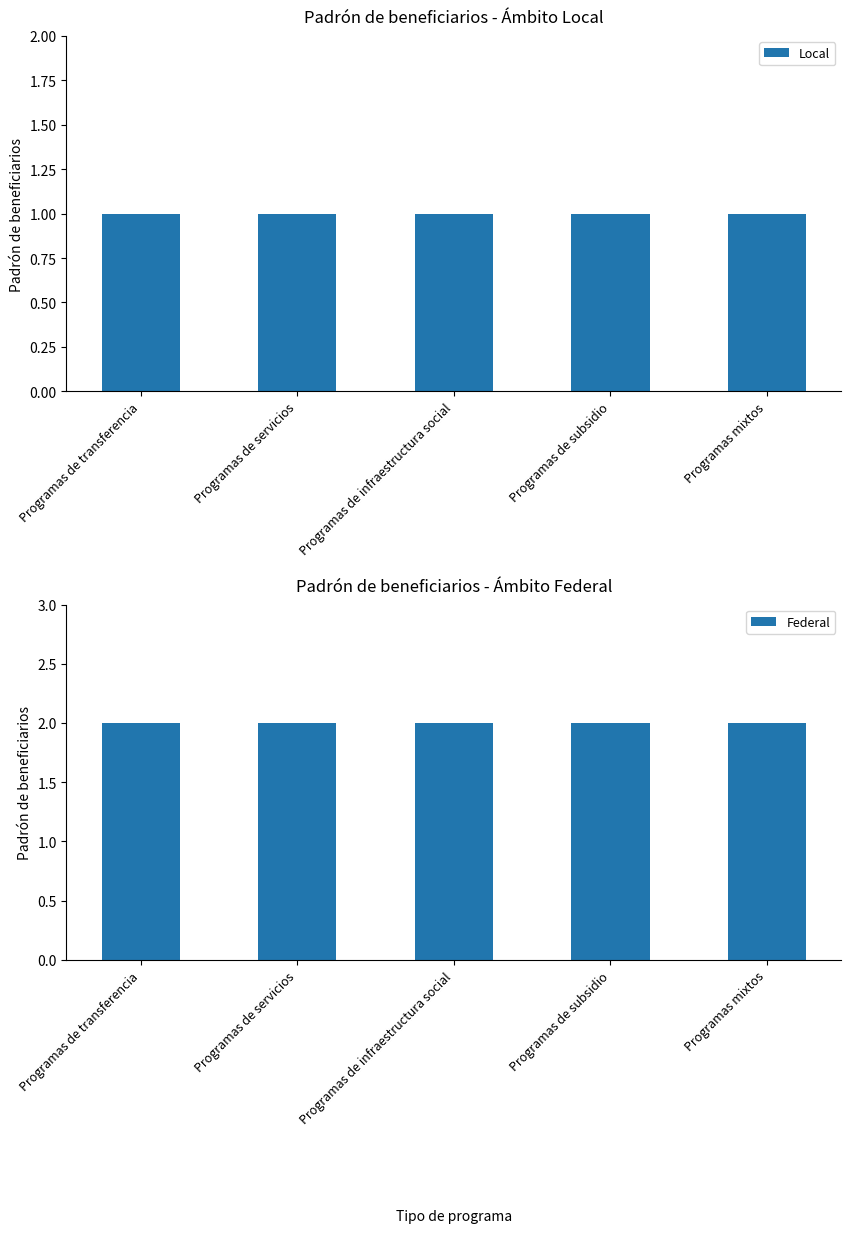

Reading left to right, what are all the values shown in this chart?

Local: 1	1	1	1	1
Federal: 2	2	2	2	2